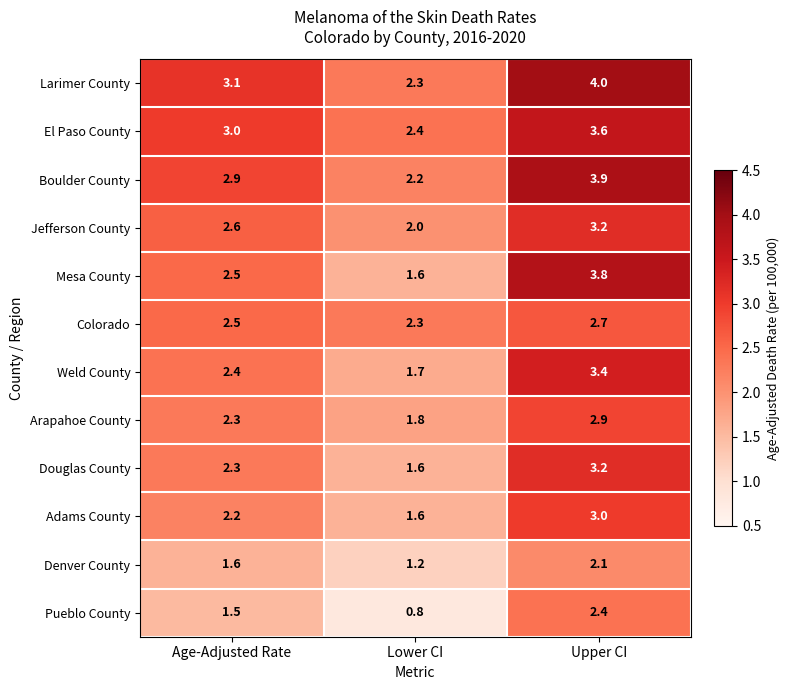

Rank the categories by El Paso County value from lowest to highest.

Lower CI, Age-Adjusted Rate, Upper CI